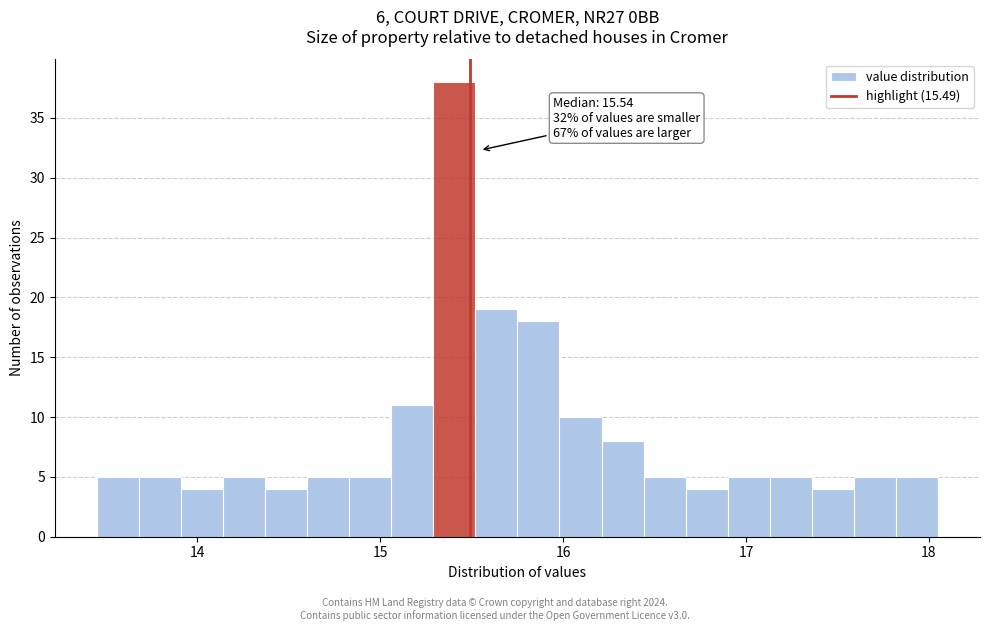

Around what value on the x-axis is the tallest bar? Give the approximate position of its centre, as read against the axis.

15.4